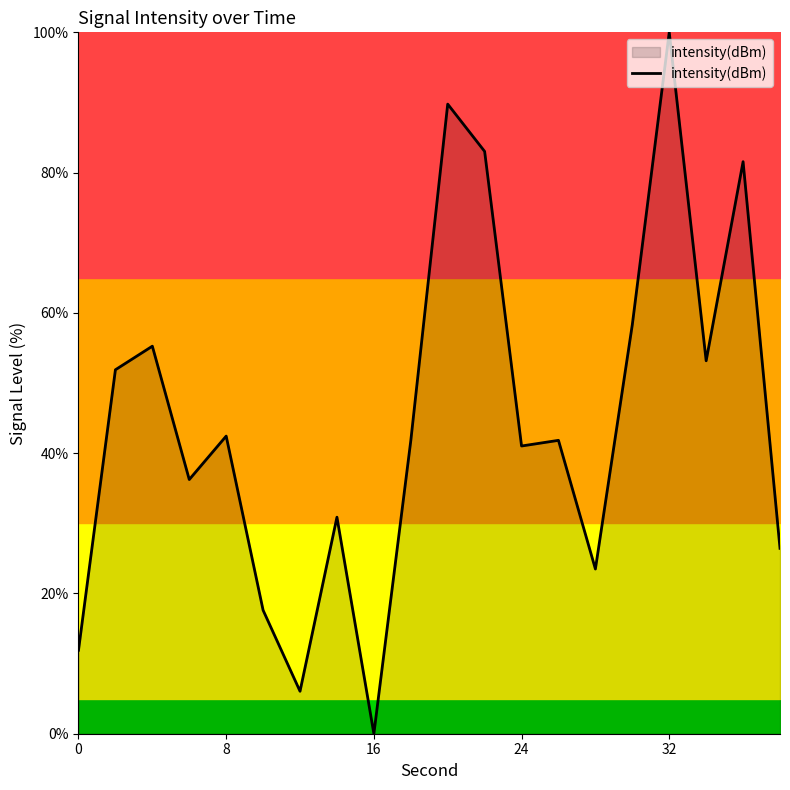

What is the difference between the maximum and minimum values?

100.0